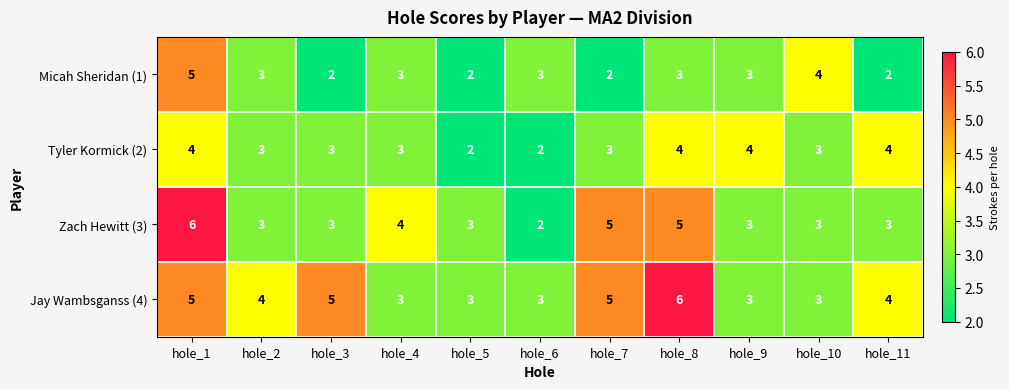

What is the sum of the Tyler Kormick (2) values at hole_4 and hole_5?

5